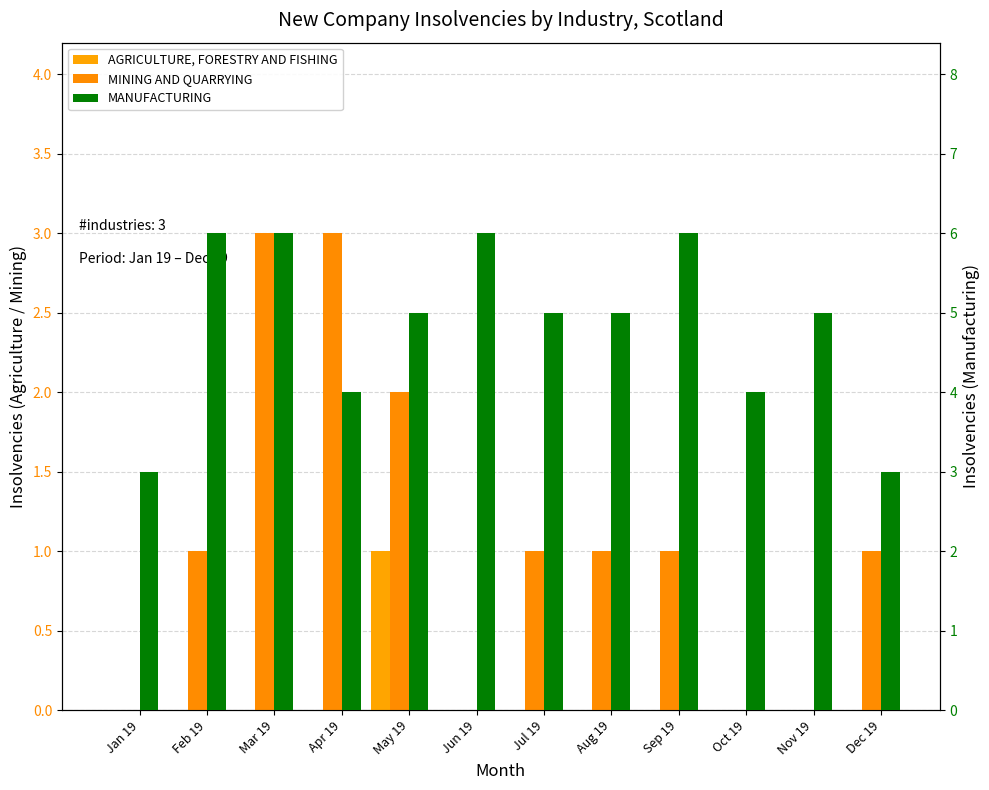

Rank the categories by AGRICULTURE, FORESTRY AND FISHING value from highest to lowest.

May 19, Jan 19, Feb 19, Mar 19, Apr 19, Jun 19, Jul 19, Aug 19, Sep 19, Oct 19, Nov 19, Dec 19